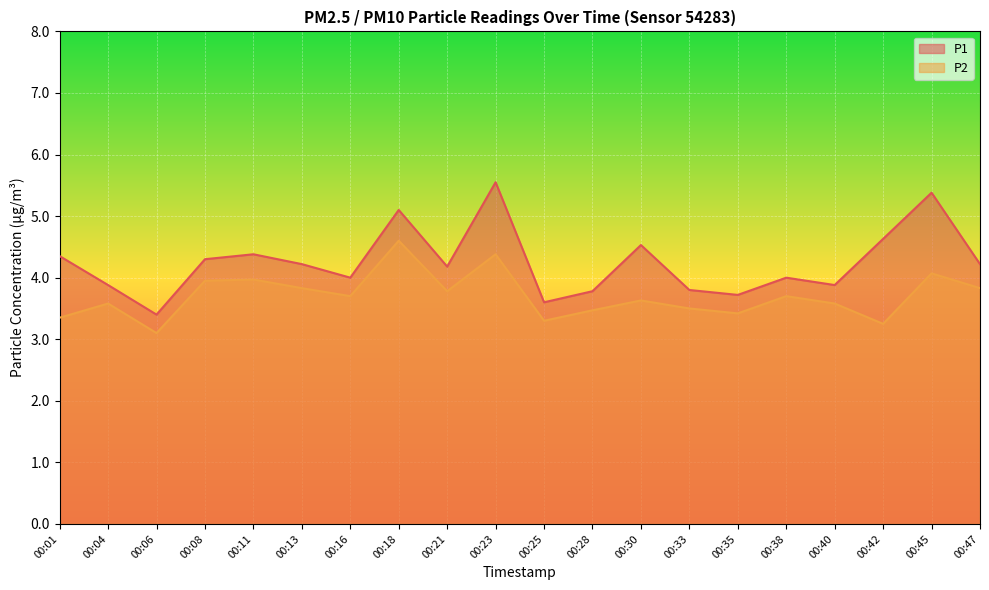

Does the chart display data point markers on the line(s)?

No